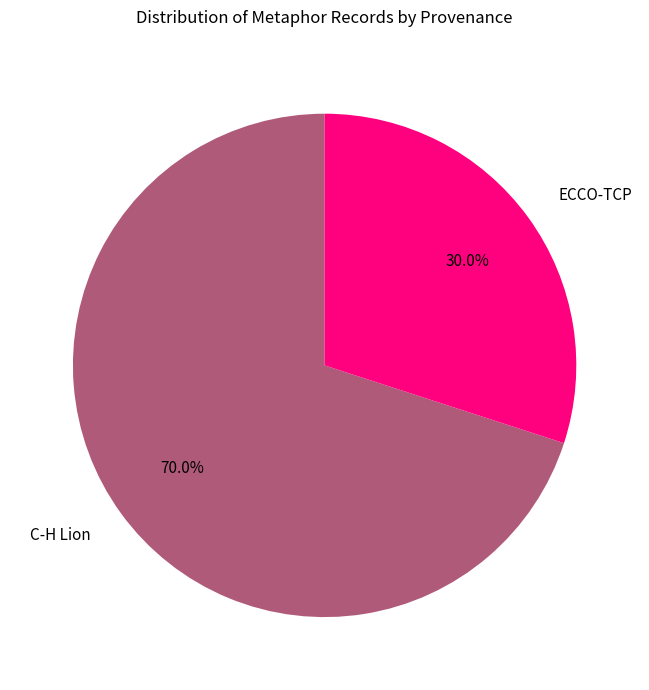

How many slices are in this pie chart?

2